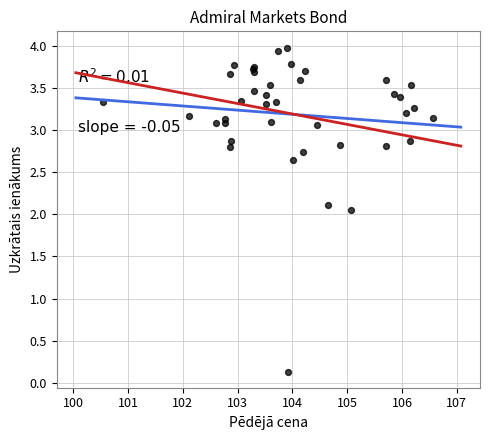

What Y value in the scatter plot is closest to 2?

2.1